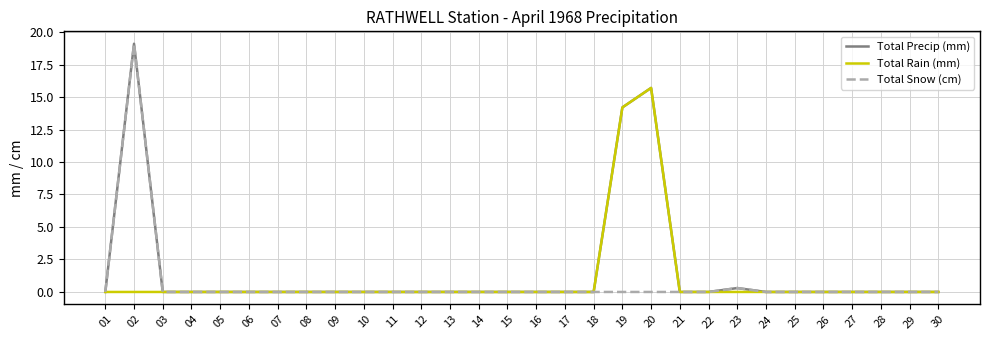

Where is the first local maximum for Total Snow (cm)?

02